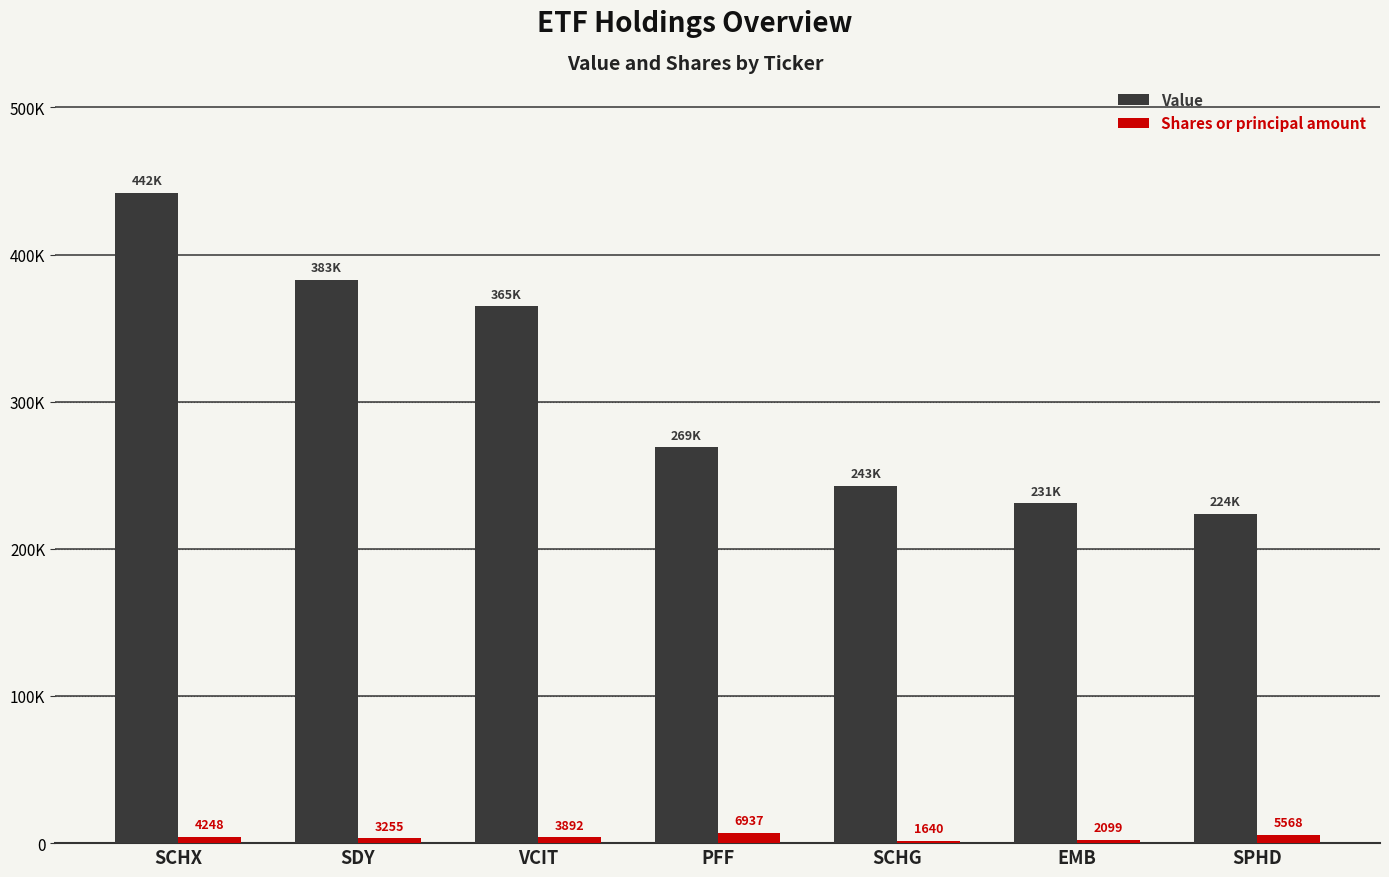

Does the chart contain any negative values?

No